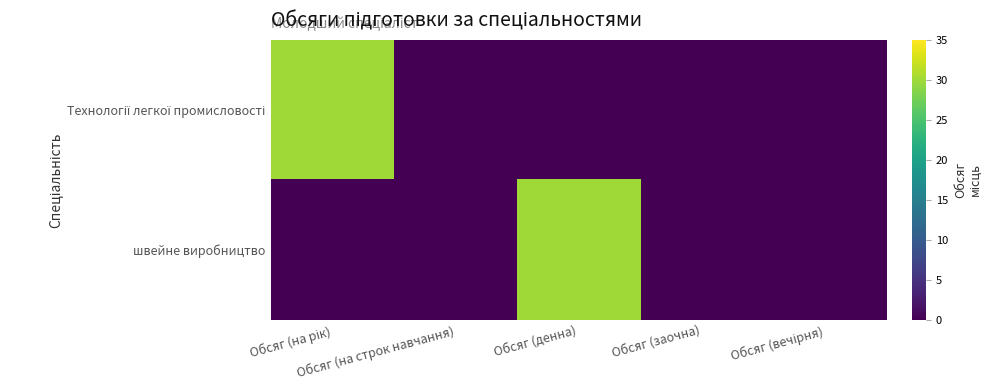

Between Обсяг (вечірня) and Обсяг (денна), which is larger?

Обсяг (вечірня)